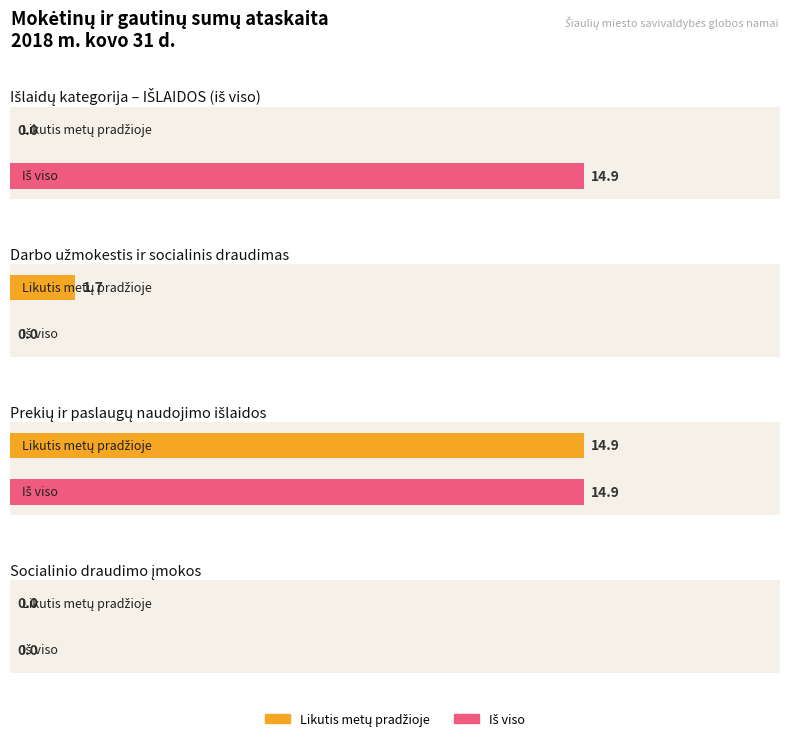

Count the number of categories in the chart.

4